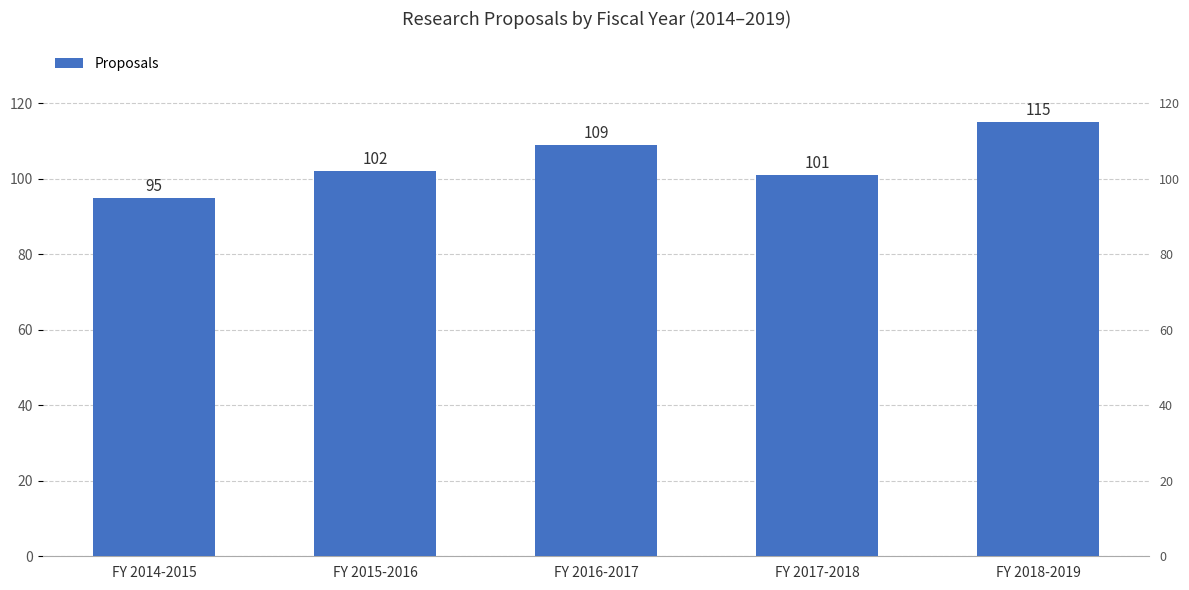

Reading right to left, what are all the values shown in this chart?

115	101	109	102	95